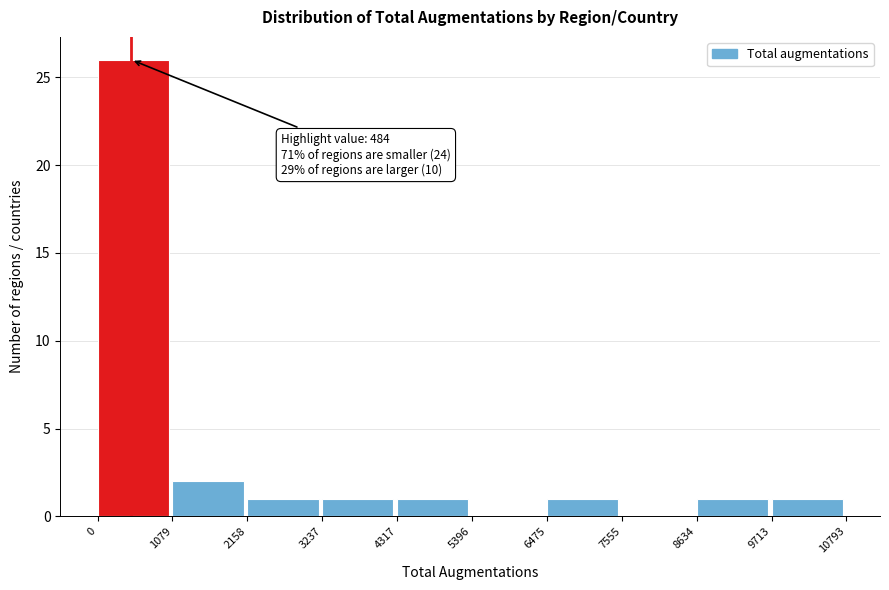

Which range on the x-axis has the tallest bar?

0 to 1079